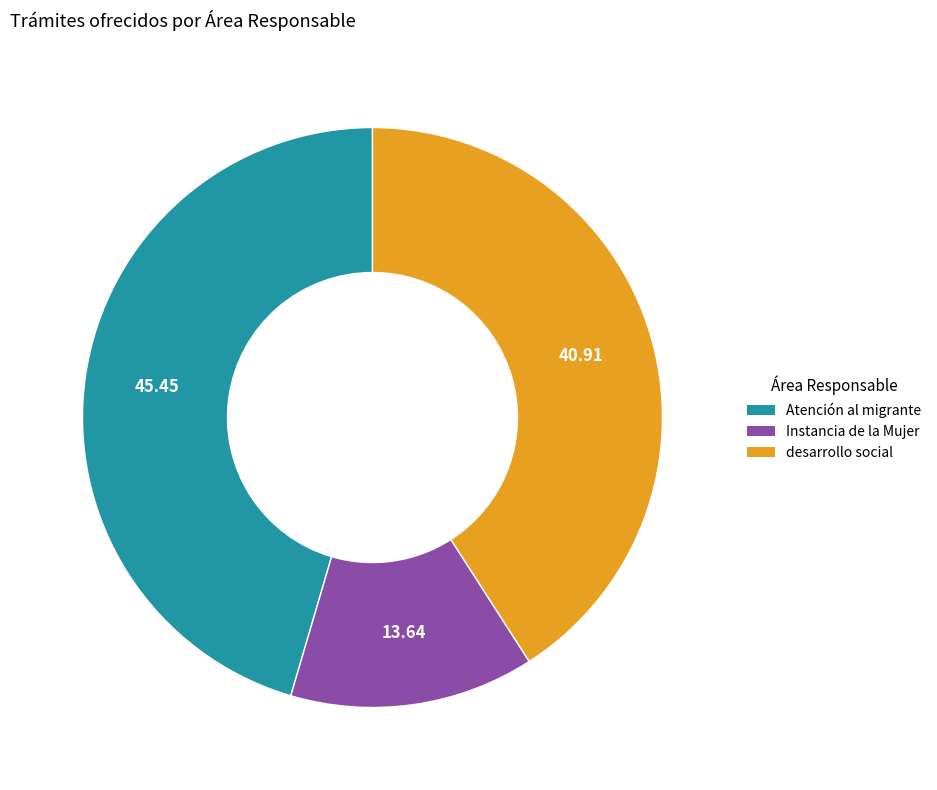

Is it true that desarrollo social is 48% of the pie?

False